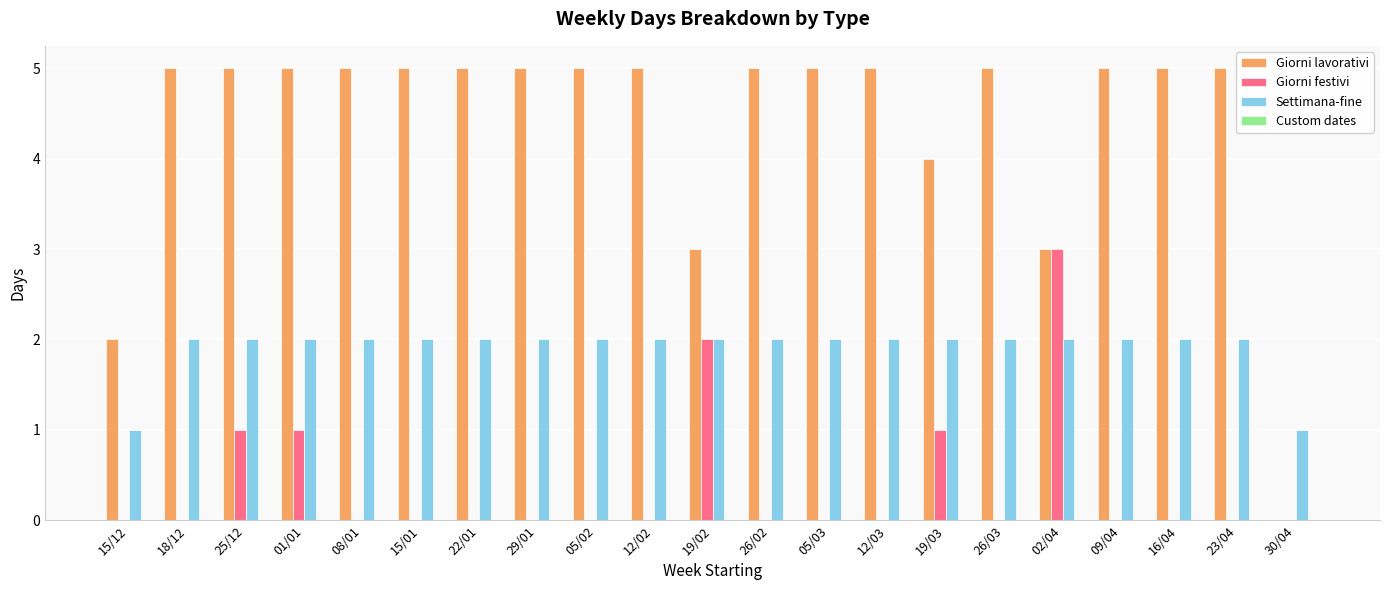

What is the maximum value shown in the chart?

5